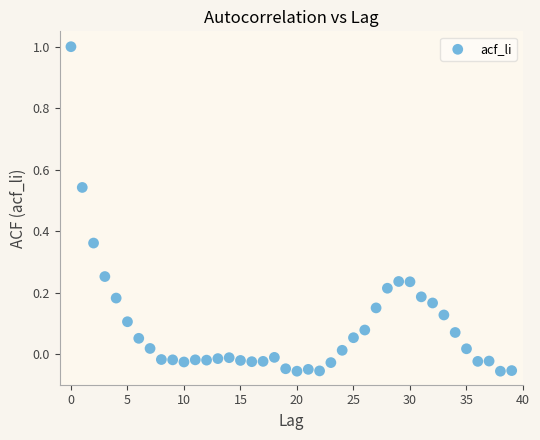

What is the range of Y values (max minus min)?

1.1